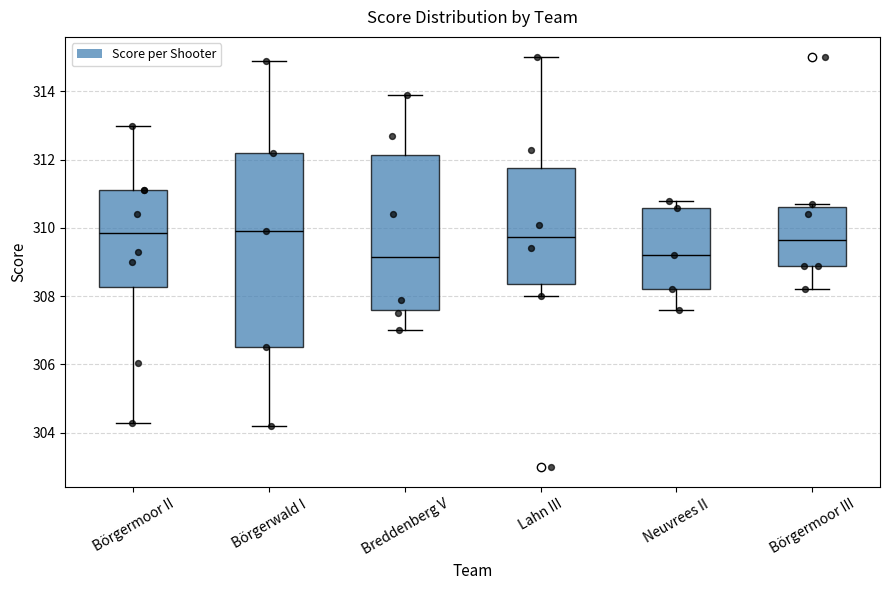

Reading left to right, read every box against the y-axis: the position of its median line, the range the box covers, and the ends of its whiskers. The values are not printed on the chart, so give them approximately, as read against the axis.

Börgermoor II: median 309.8, box 308.2 to 311.2, whiskers 304.4 to 313.0
Börgerwald I: median 310.0, box 306.6 to 312.2, whiskers 304.2 to 315.0
Breddenberg V: median 309.2, box 307.6 to 312.2, whiskers 307.0 to 314.0
Lahn III: median 309.8, box 308.4 to 311.8, whiskers 308.0 to 315.0
Neuvrees II: median 309.2, box 308.2 to 310.6, whiskers 307.6 to 310.8
Börgermoor III: median 309.6, box 309.0 to 310.6, whiskers 308.2 to 310.8